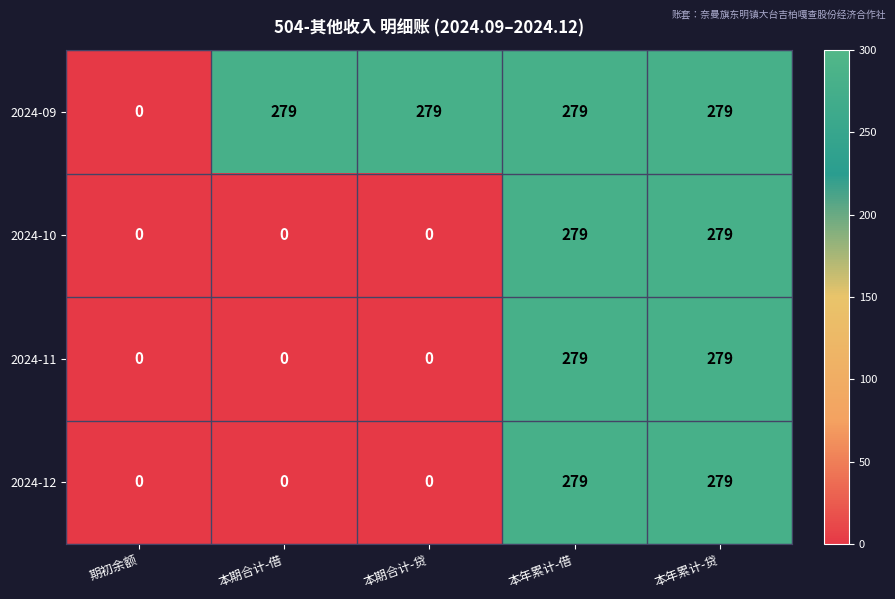

The 2024-09 series shows 279 at 本期合计-贷. True or false?

True